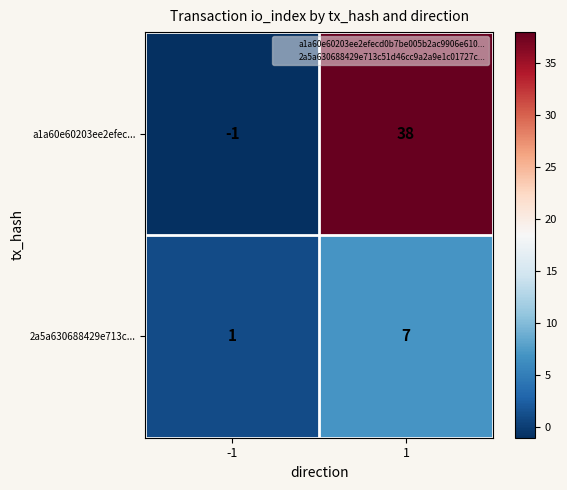

Between -1 and 1, which series saw the biggest shift?

a1a60e60203ee2efec...